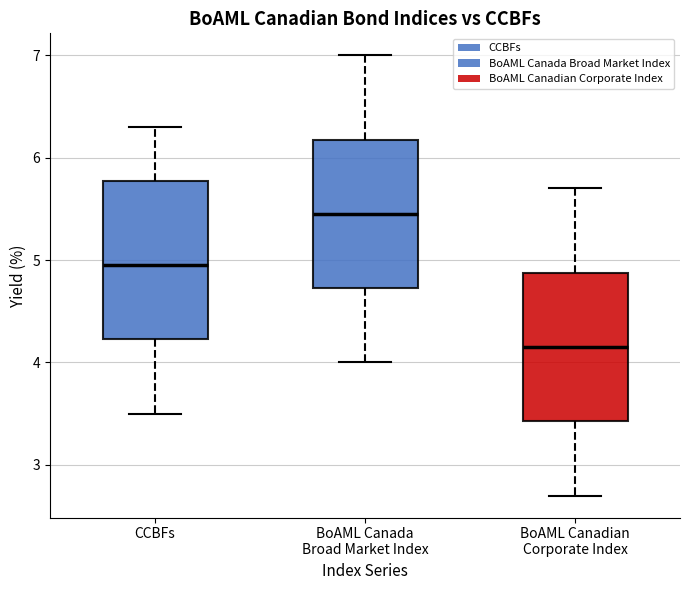

Comparing the boxes themselves (not the whiskers), which one is the tallest?

CCBFs